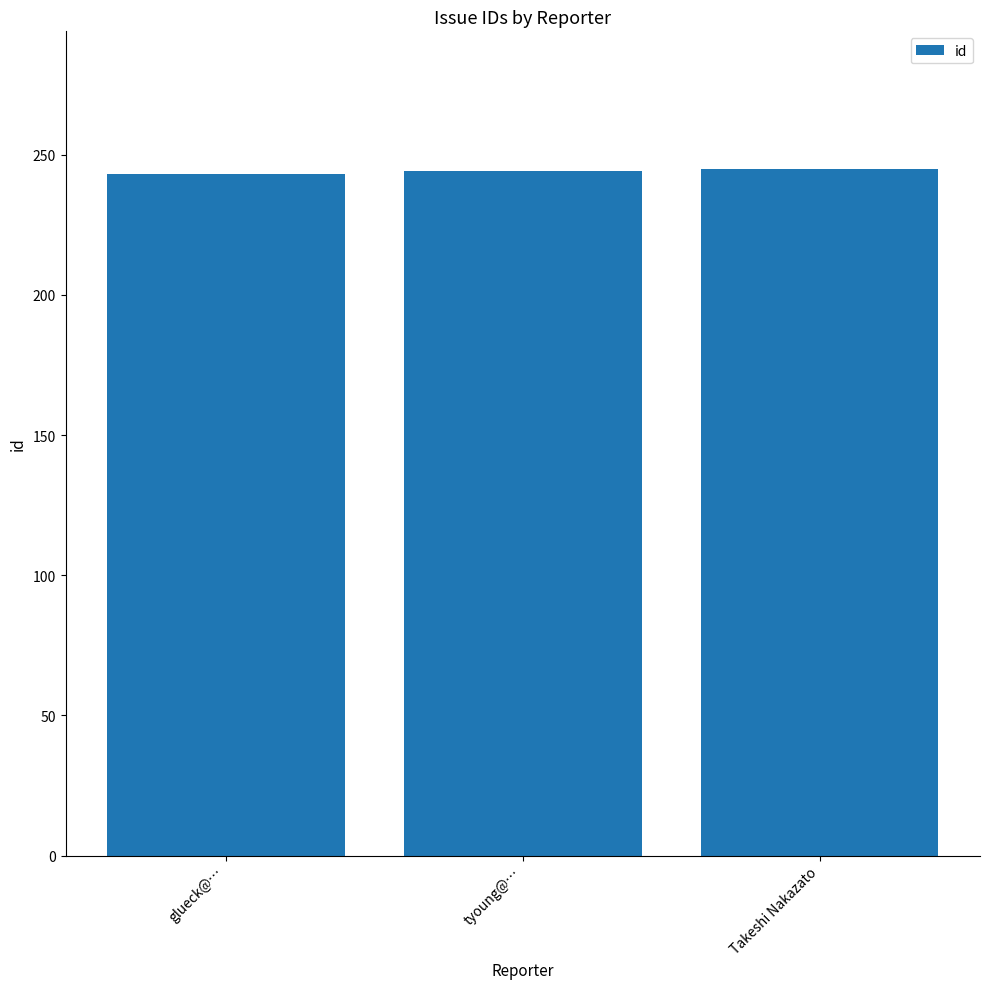

What value does the data have at glueck@…?

243